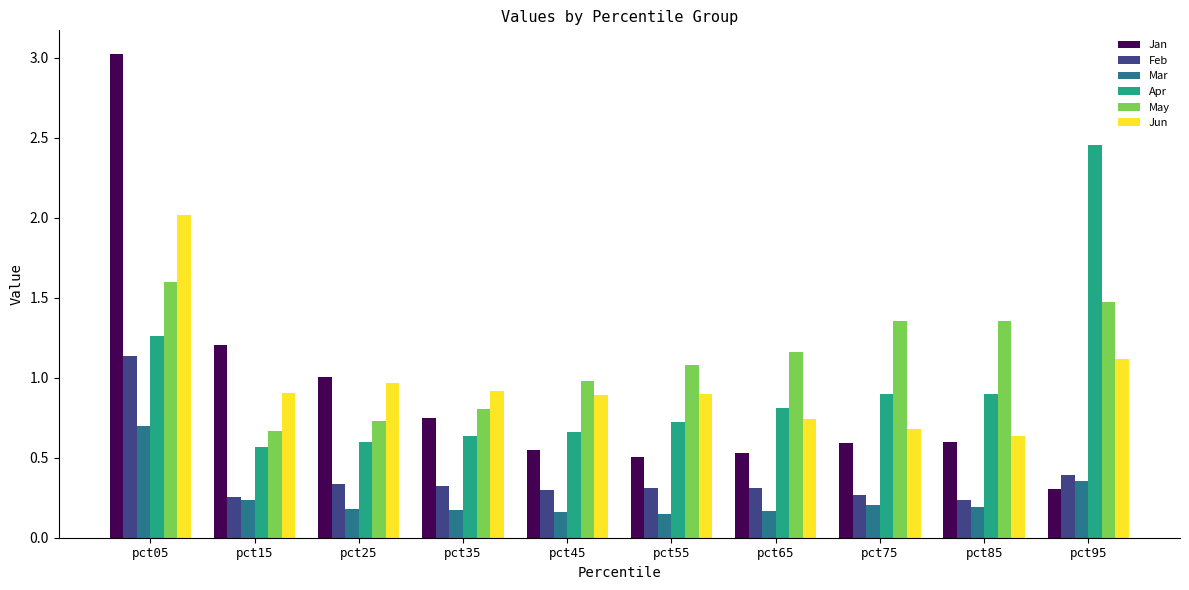

Is it true that May equals 0.8 at pct75?

False